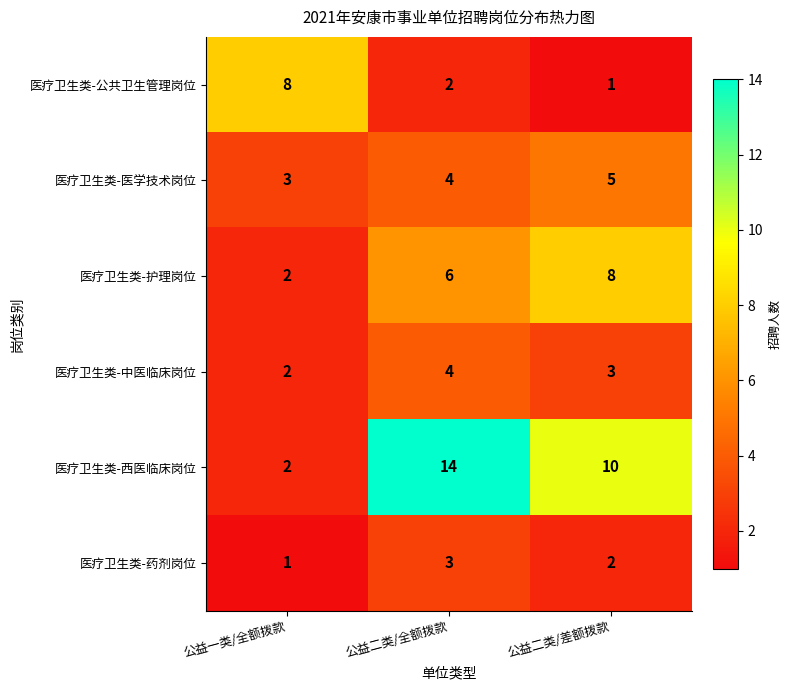

Reading left to right, what are all the values shown in this chart?

医疗卫生类-公共卫生管理岗位: 8	2	1
医疗卫生类-医学技术岗位: 3	4	5
医疗卫生类-护理岗位: 2	6	8
医疗卫生类-中医临床岗位: 2	4	3
医疗卫生类-西医临床岗位: 2	14	10
医疗卫生类-药剂岗位: 1	3	2